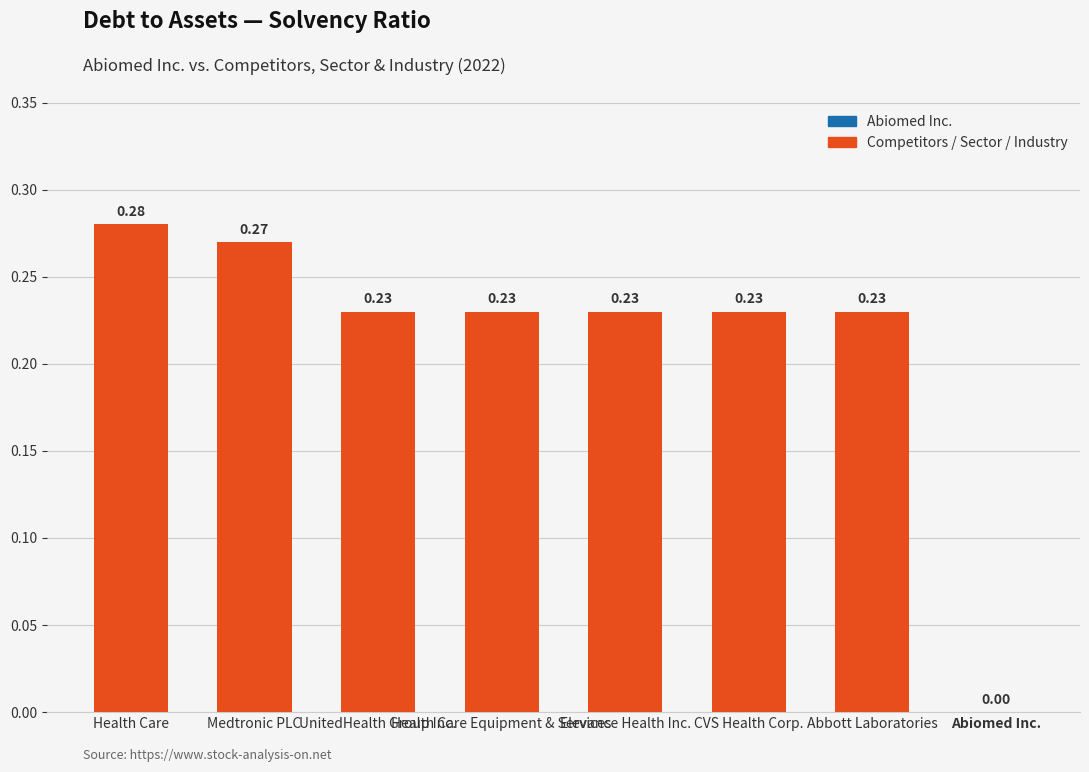

Which label corresponds to the largest value in the chart?

Health Care